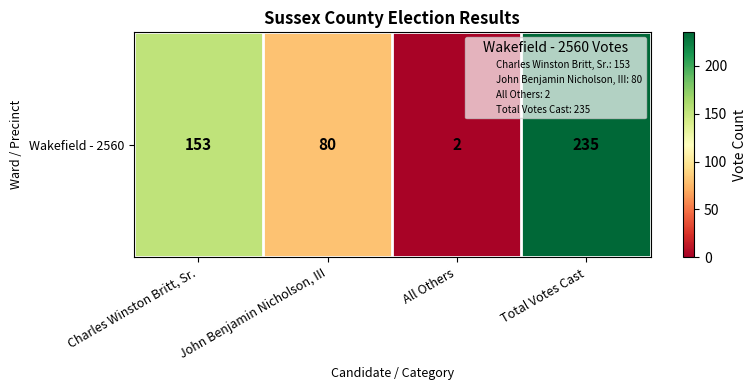

Is it true that the value at Charles Winston Britt, Sr. is 153?

True